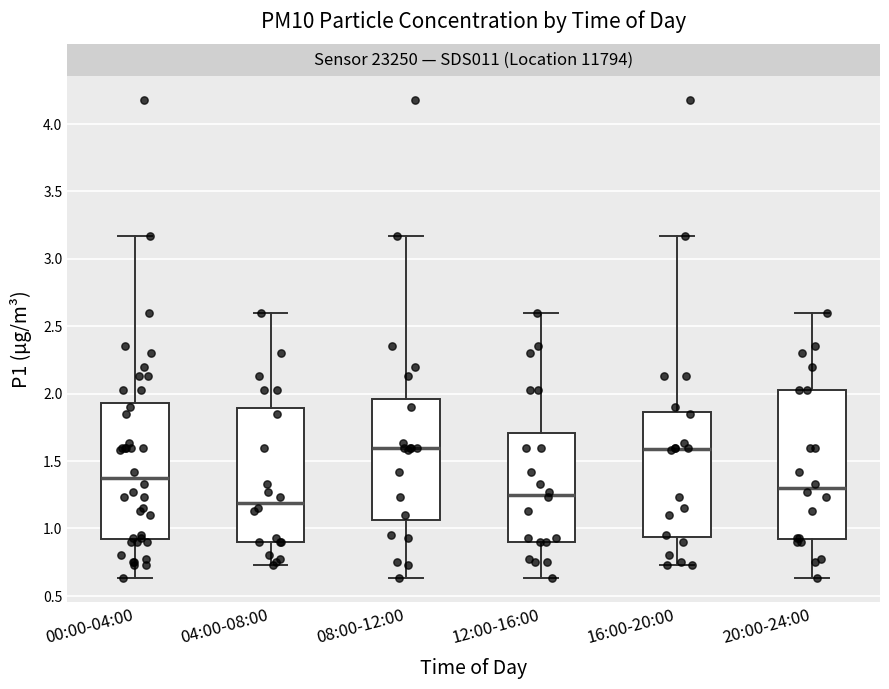

Where does the lower whisker of the box for 12:00-16:00 end on the y-axis? The values are not printed on the chart, so give them approximately, as read against the axis.

0.65